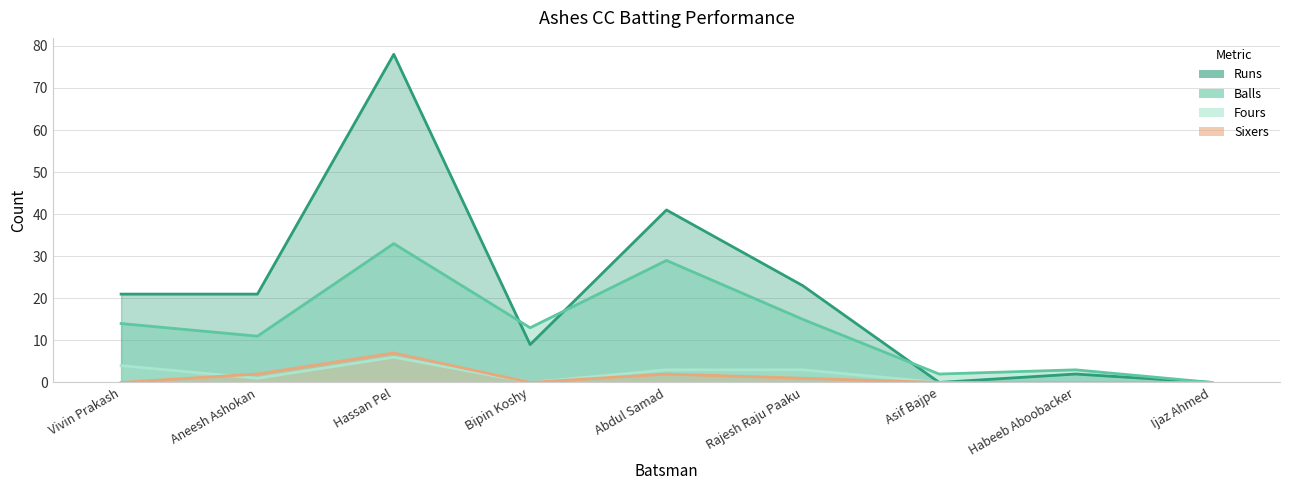

How many data points in Fours are less than 1?

4